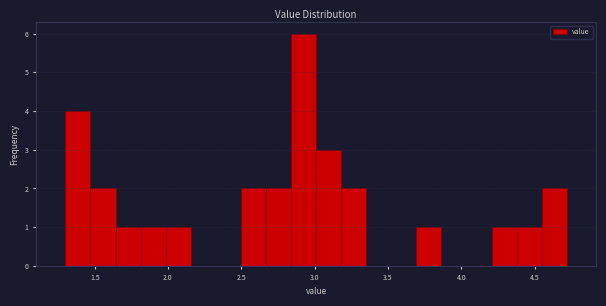

Around what value on the x-axis is the tallest bar? Give the approximate position of its centre, as read against the axis.

2.90